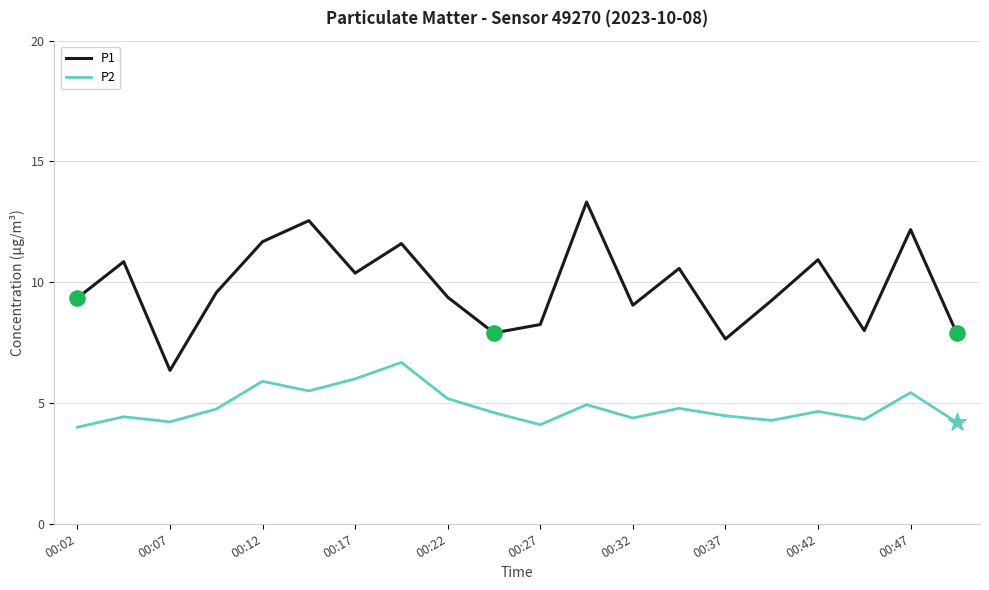

Which series has the widest spread of values?

P1